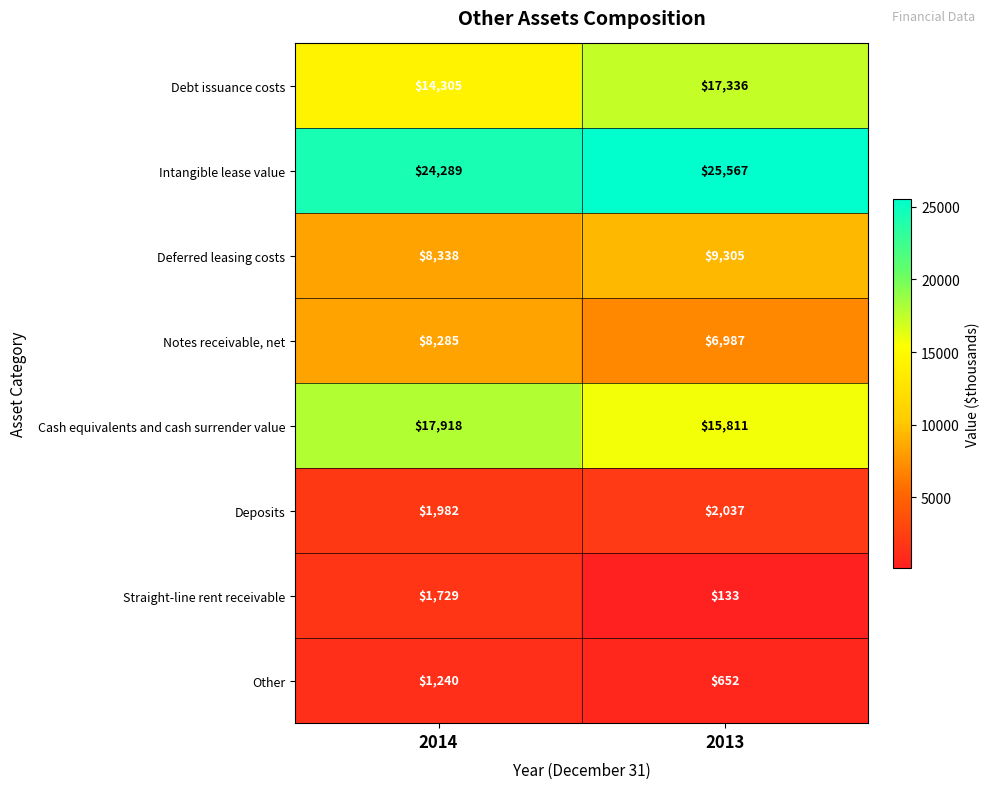

The Deposits series shows 1982 at 2014. True or false?

True